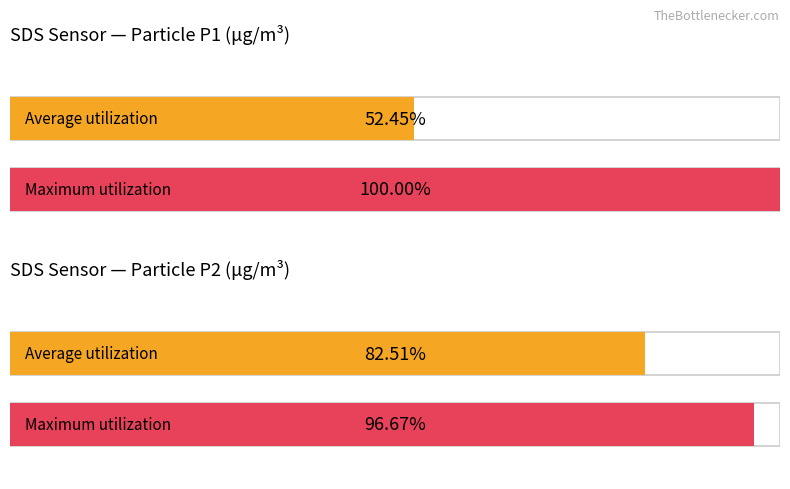

List the series in order of their peak value, highest first.

Maximum utilization, Average utilization